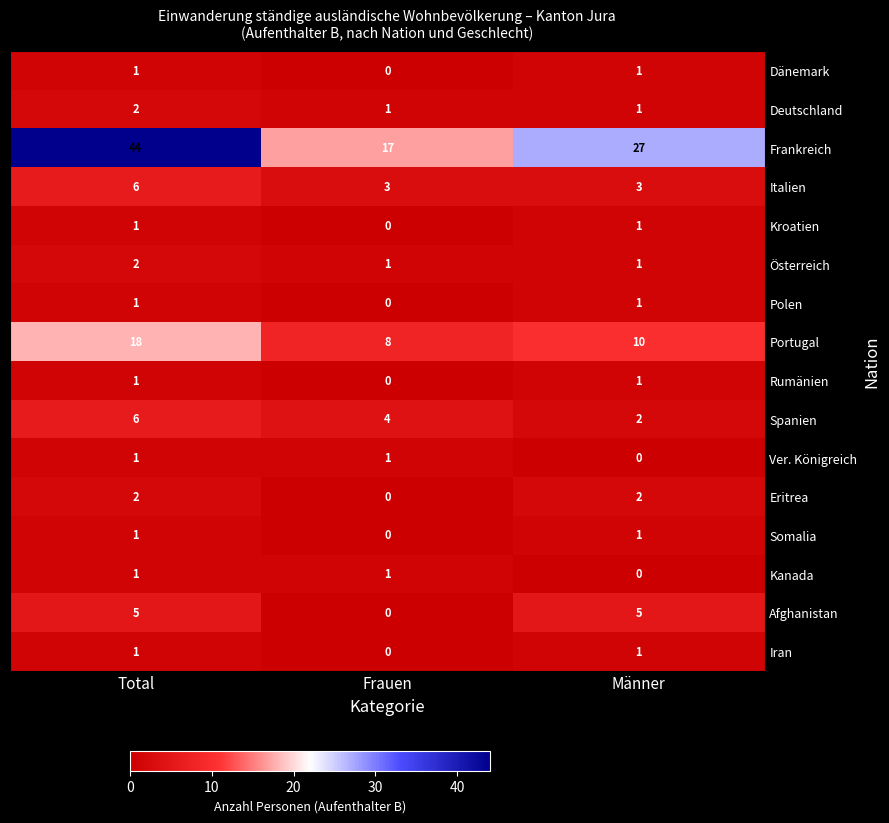

Which series has the widest spread of values?

Frankreich